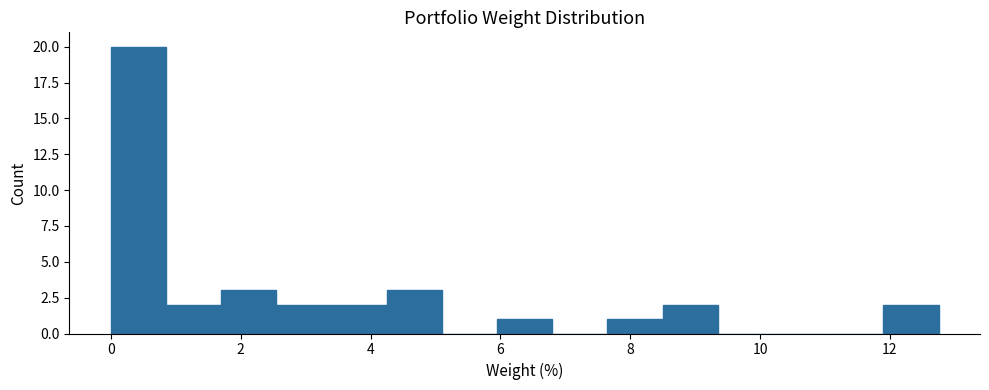

How tall is the bar that spans 1.70 to 2.55 on the x-axis? Neither the bar edges nor the heights are printed on the chart, so give them approximately, as read against the axes.

3